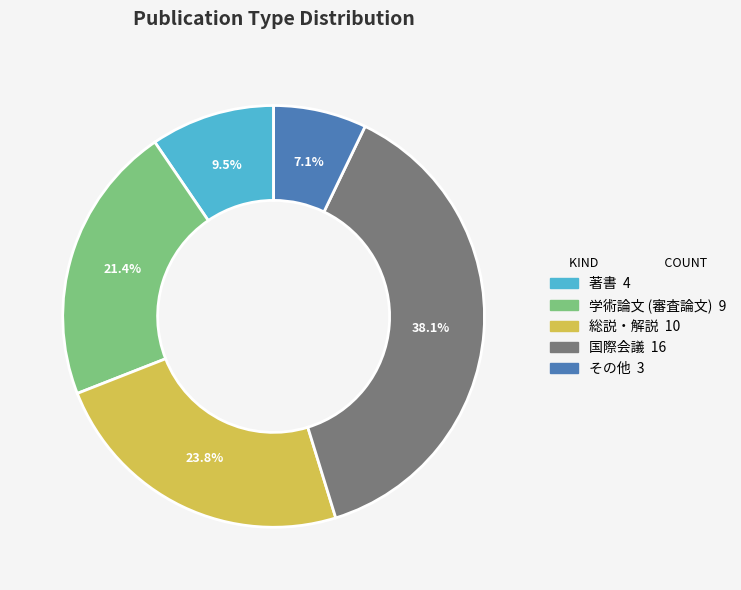

Between 著書 and 国際会議, which is larger?

国際会議